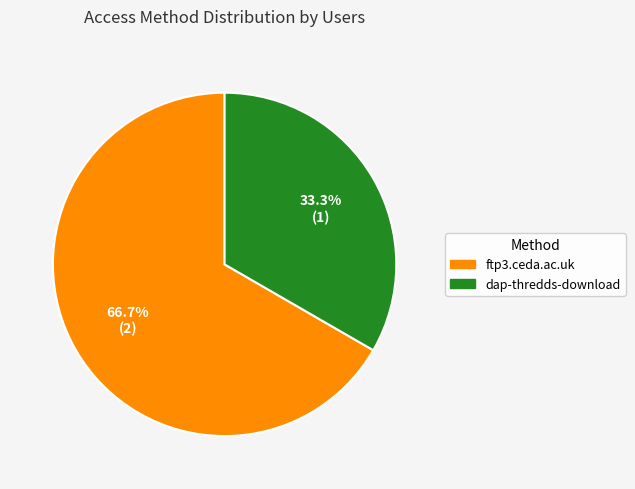

Which category has the biggest portion of the pie?

ftp3.ceda.ac.uk